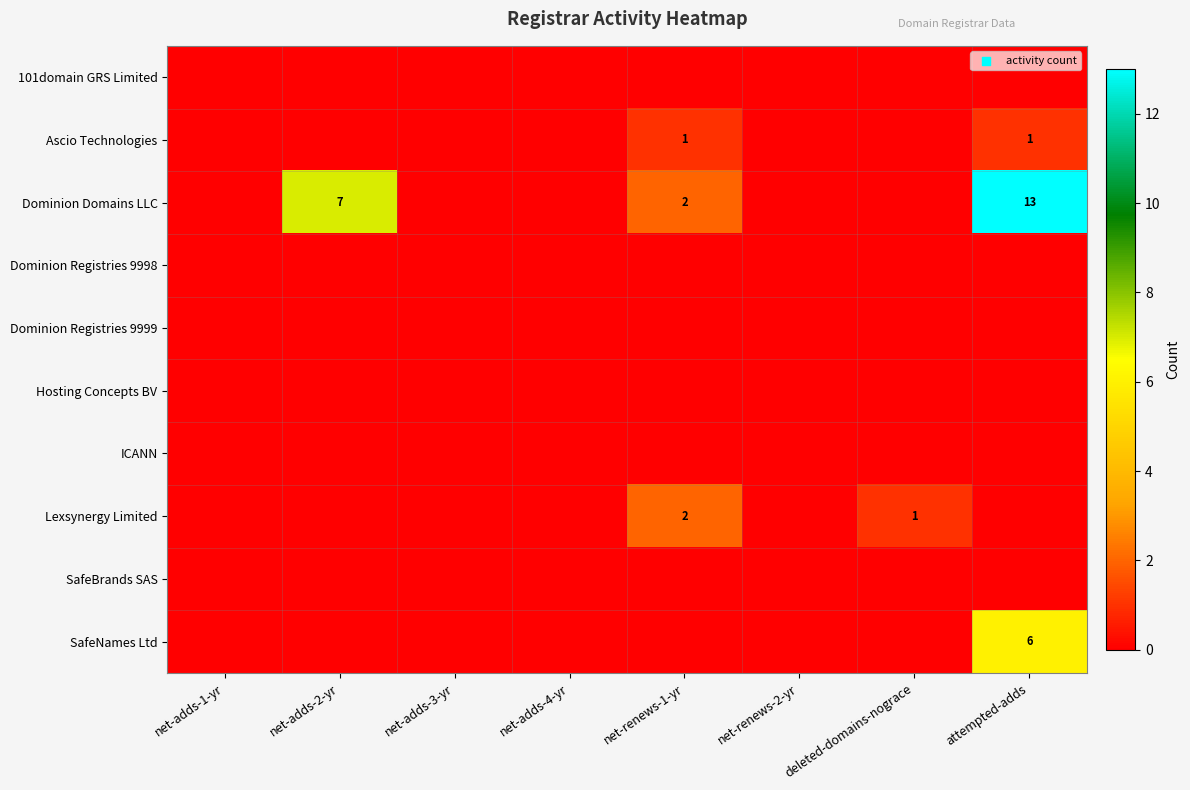

What is the total value across all series at net-adds-2-yr?

7